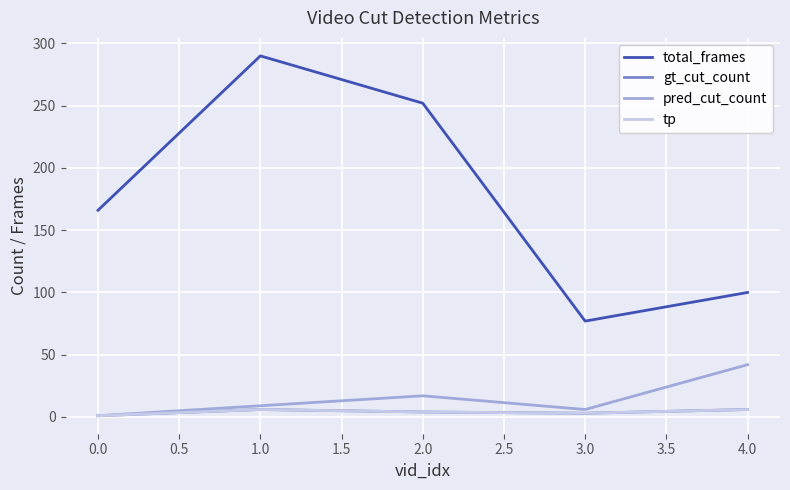

Does the chart display data point markers on the line(s)?

No